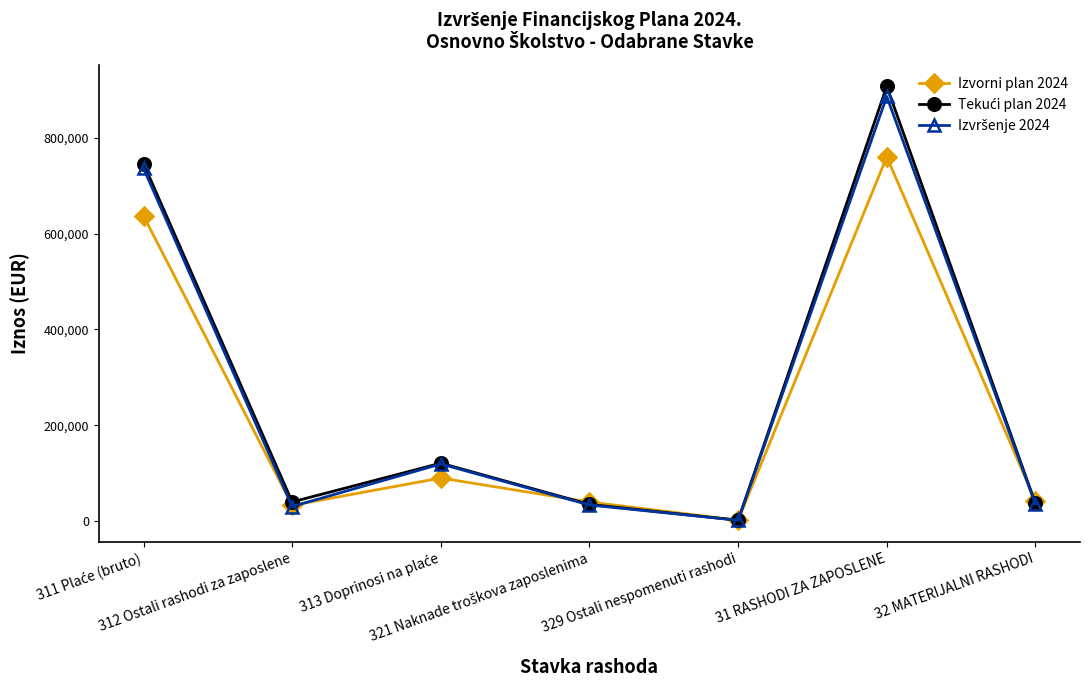

Which series has the largest total across all categories?

Tekući plan 2024